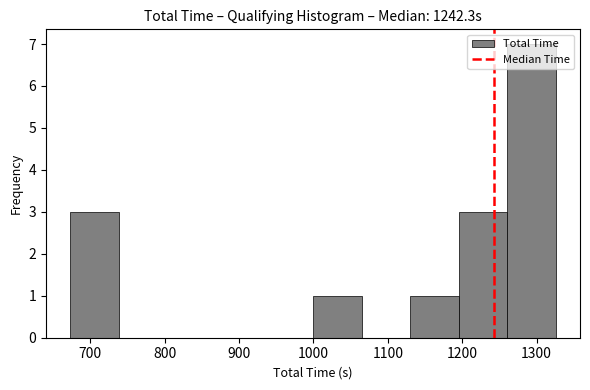

Reading left to right, list every bar in this chart as the range it spans on the x-axis followed by its height. Neither the bar edges nor the heights are printed on the chart, so give them approximately, as read against the axes.

670 to 740: 3
740 to 800: 0
800 to 870: 0
870 to 930: 0
930 to 1000: 0
1000 to 1060: 1
1060 to 1130: 0
1130 to 1200: 1
1200 to 1260: 3
1260 to 1330: 7